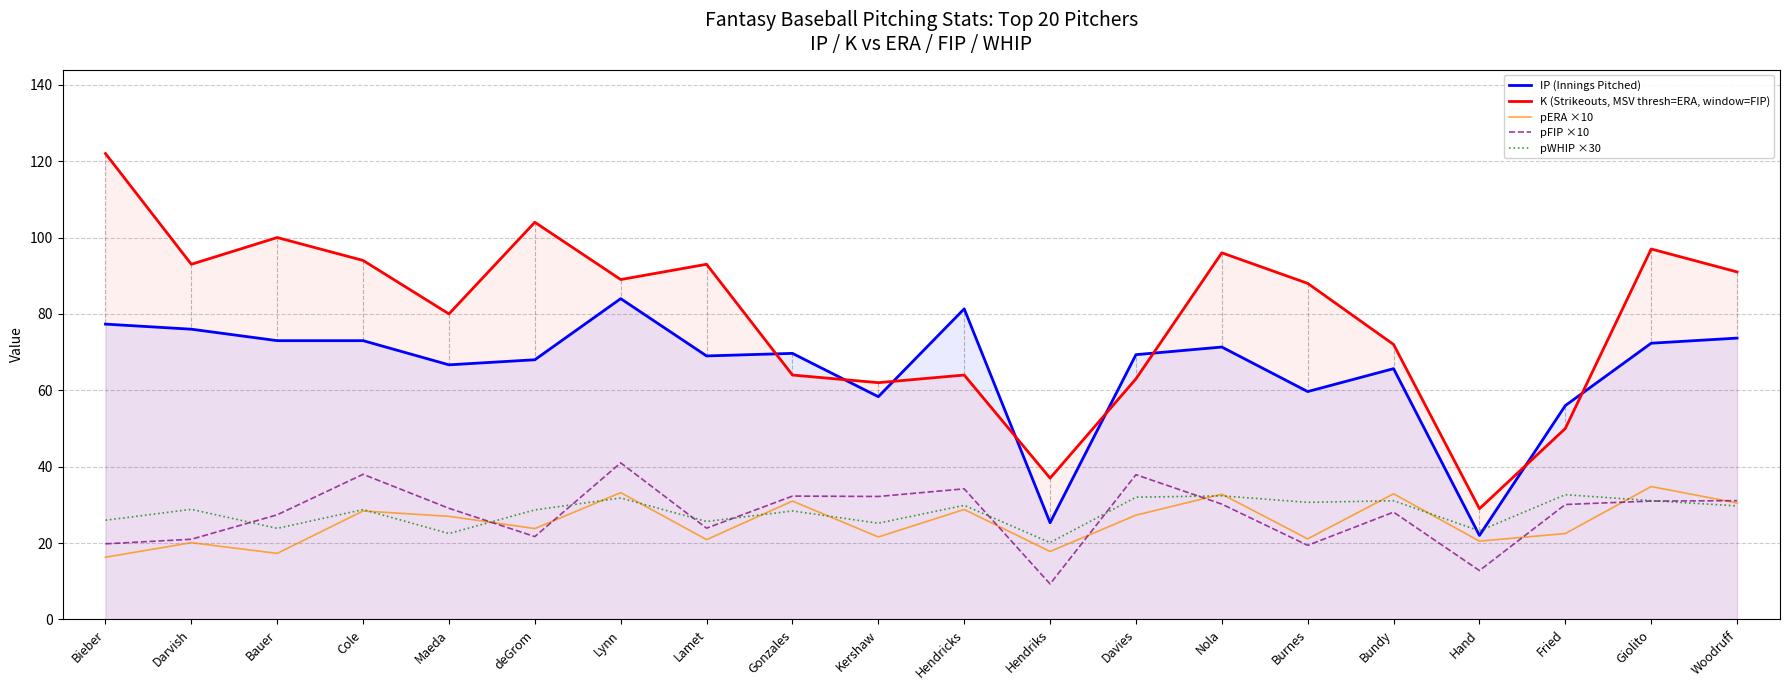

Reading right to left, list all the values displayed in this chart.

IP (Innings Pitched): Woodruff=73.7	Giolito=72.3	Fried=56.0	Hand=22.0	Bundy=65.7	Burnes=59.7	Nola=71.3	Davies=69.3	Hendriks=25.3	Hendricks=81.3	Kershaw=58.3	Gonzales=69.7	Lamet=69.0	Lynn=84.0	deGrom=68.0	Maeda=66.7	Cole=73.0	Bauer=73.0	Darvish=76.0	Bieber=77.3
K (Strikeouts, MSV thresh=ERA, window=FIP): Woodruff=91.0	Giolito=97.0	Fried=50.0	Hand=29.0	Bundy=72.0	Burnes=88.0	Nola=96.0	Davies=63.0	Hendriks=37.0	Hendricks=64.0	Kershaw=62.0	Gonzales=64.0	Lamet=93.0	Lynn=89.0	deGrom=104.0	Maeda=80.0	Cole=94.0	Bauer=100.0	Darvish=93.0	Bieber=122.0
pERA ×10: Woodruff=30.5	Giolito=34.8	Fried=22.5	Hand=20.5	Bundy=32.9	Burnes=21.1	Nola=32.8	Davies=27.3	Hendriks=17.8	Hendricks=28.8	Kershaw=21.6	Gonzales=31.0	Lamet=20.9	Lynn=33.2	deGrom=23.8	Maeda=27.0	Cole=28.4	Bauer=17.3	Darvish=20.1	Bieber=16.3
pFIP ×10: Woodruff=31.1	Giolito=31.0	Fried=30.1	Hand=12.8	Bundy=28.1	Burnes=19.4	Nola=30.2	Davies=37.9	Hendriks=9.3	Hendricks=34.2	Kershaw=32.2	Gonzales=32.3	Lamet=23.9	Lynn=41.0	deGrom=21.7	Maeda=29.1	Cole=38.0	Bauer=27.4	Darvish=21.0	Bieber=19.8
pWHIP ×30: Woodruff=29.7	Giolito=31.1	Fried=32.7	Hand=23.2	Bundy=31.1	Burnes=30.7	Nola=32.4	Davies=32.0	Hendriks=20.1	Hendricks=29.9	Kershaw=25.2	Gonzales=28.4	Lamet=25.6	Lynn=31.8	deGrom=28.7	Maeda=22.5	Cole=28.8	Bauer=23.9	Darvish=28.8	Bieber=26.0